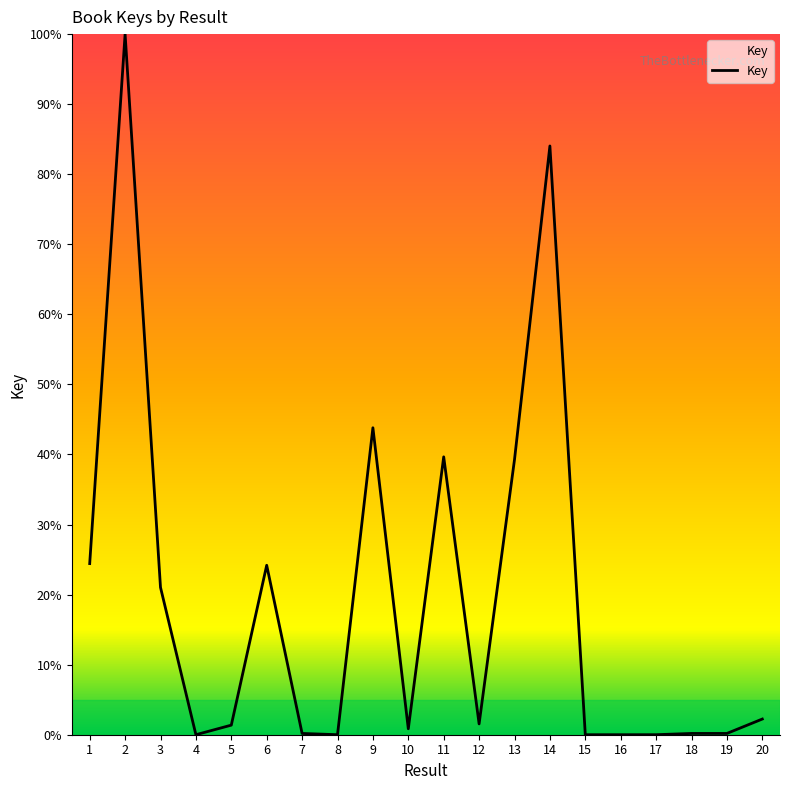

Is it true that the value at 14 is 84.0?

True